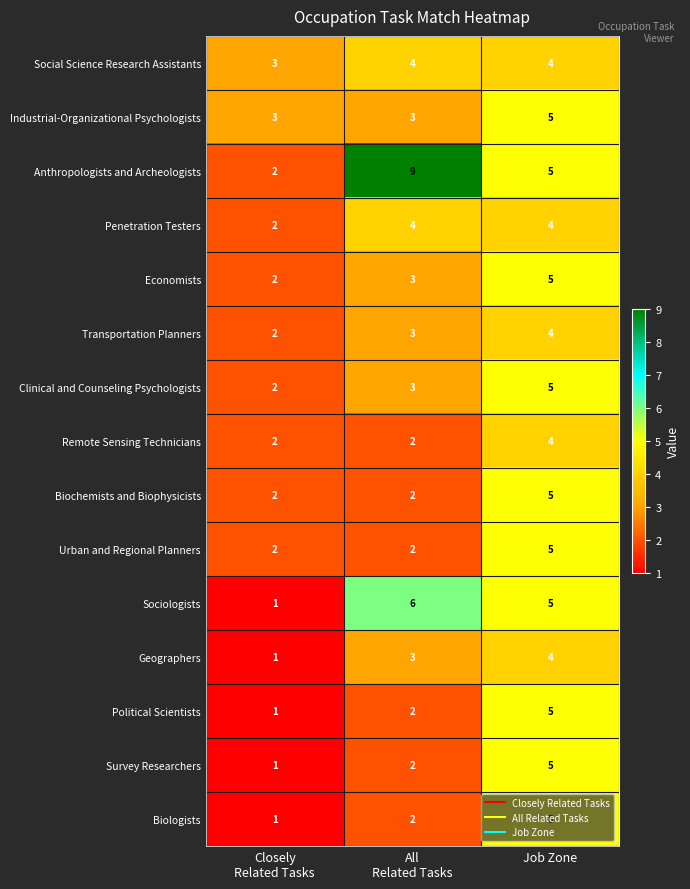

What is the sum of all Anthropologists and Archeologists values?

16